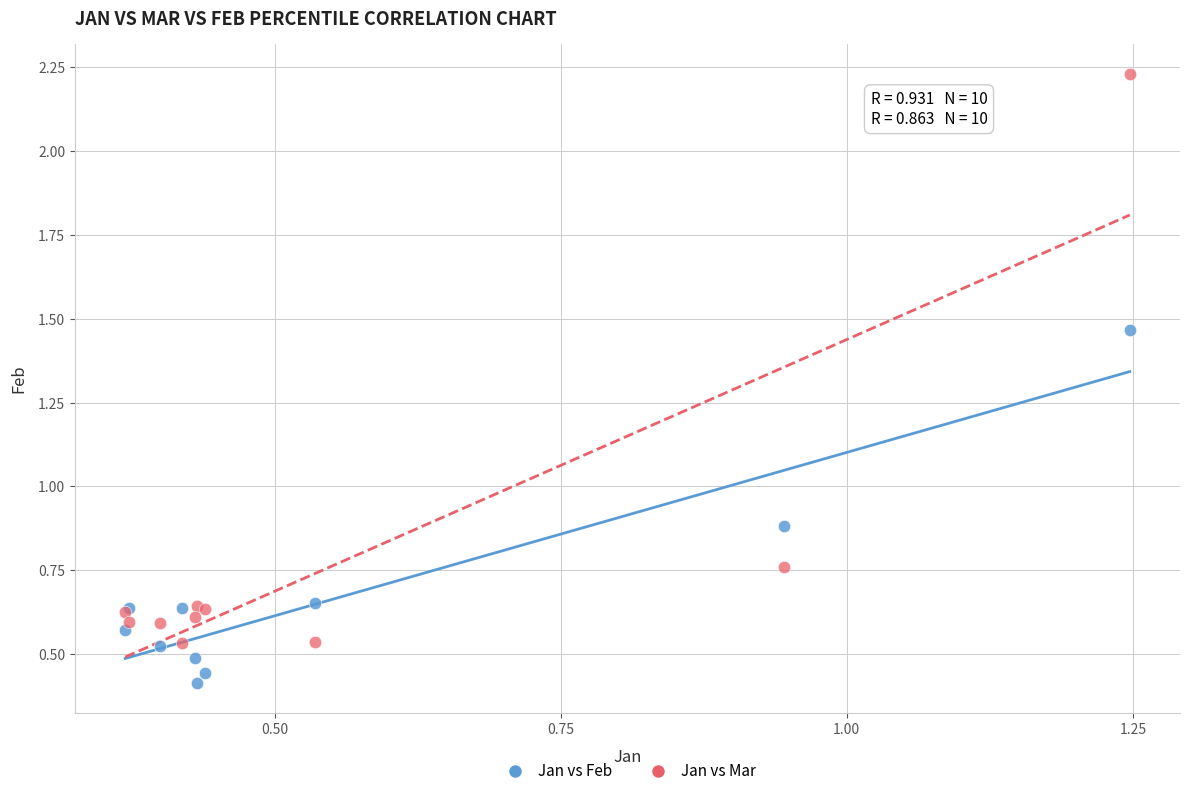

Which series has the largest Y range (max minus min)?

Jan vs Mar